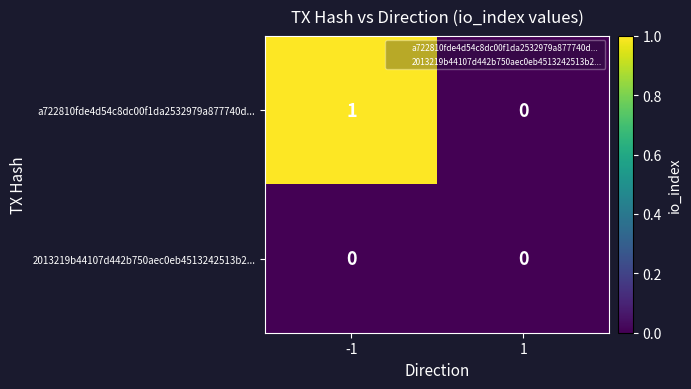

What is the total value across all series at -1?

1